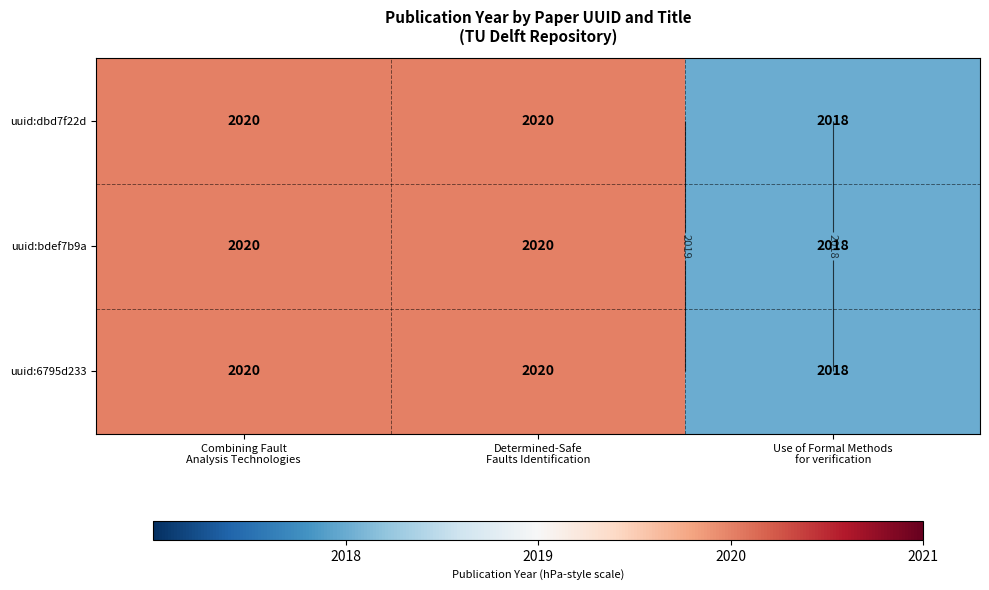

Between Combining Fault
Analysis Technologies and Determined-Safe
Faults Identification, which is larger?

Combining Fault
Analysis Technologies